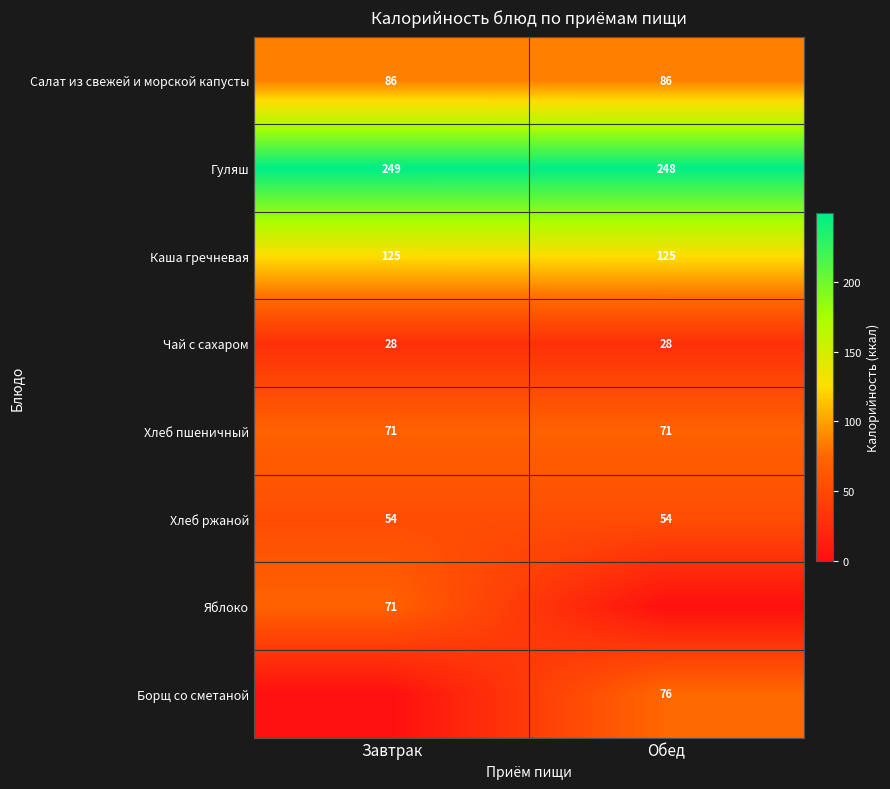

What is the sum of all Гуляш values?

497